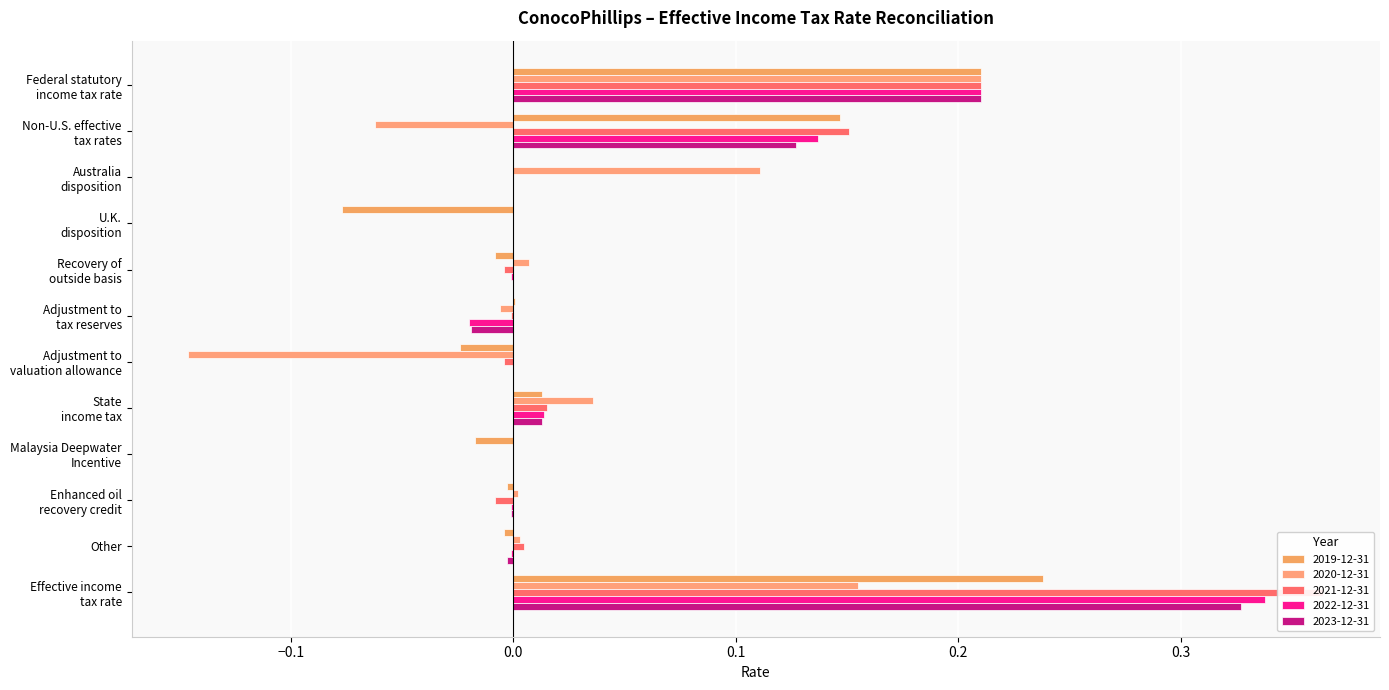

How many distinct data groups are displayed?

5